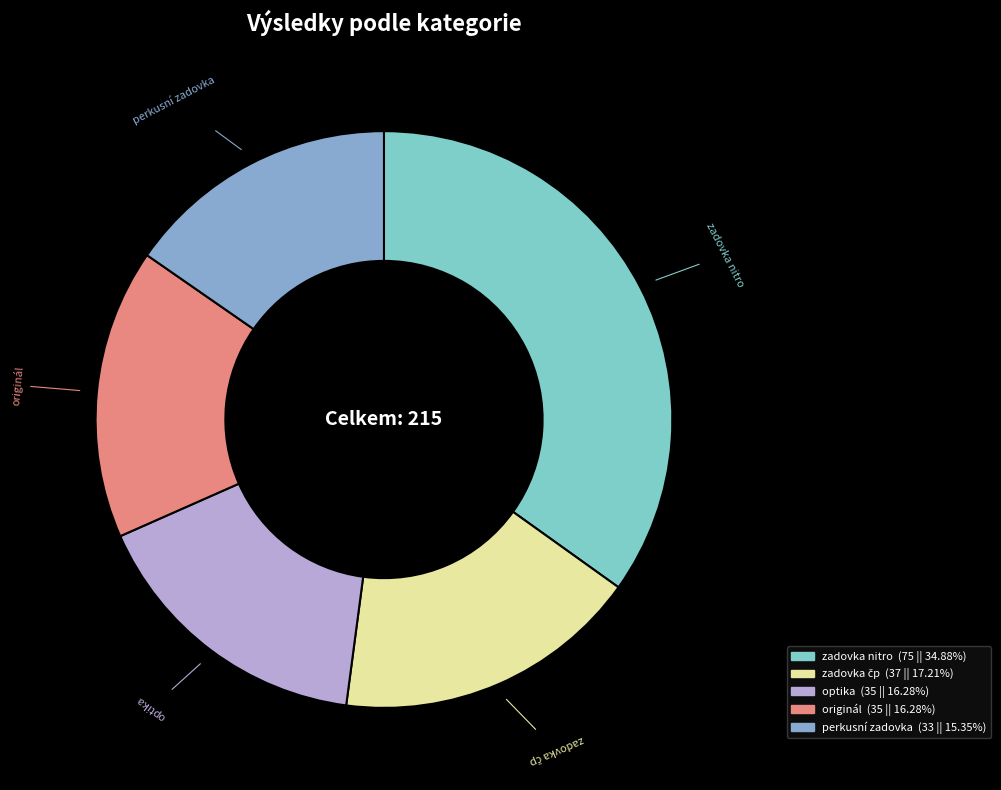

Which slice is the largest?

zadovka nitro